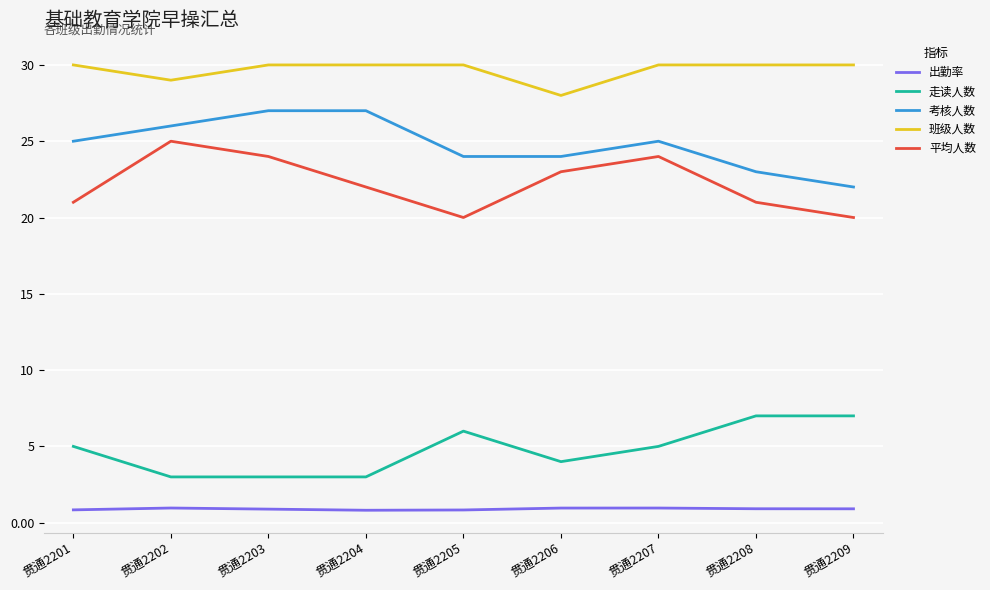

Which series has the largest total across all categories?

班级人数